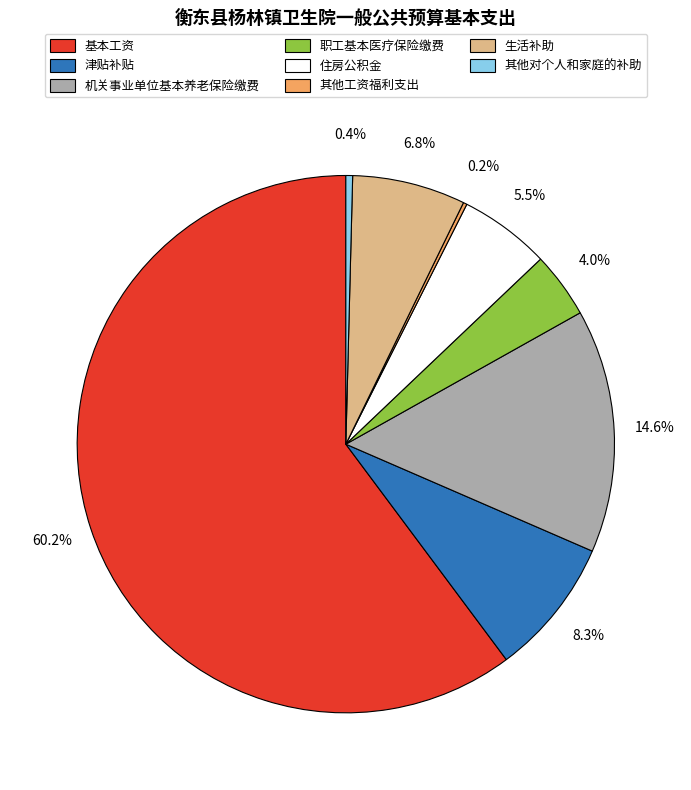

Which has a higher value, 津贴补贴 or 其他对个人和家庭的补助?

津贴补贴